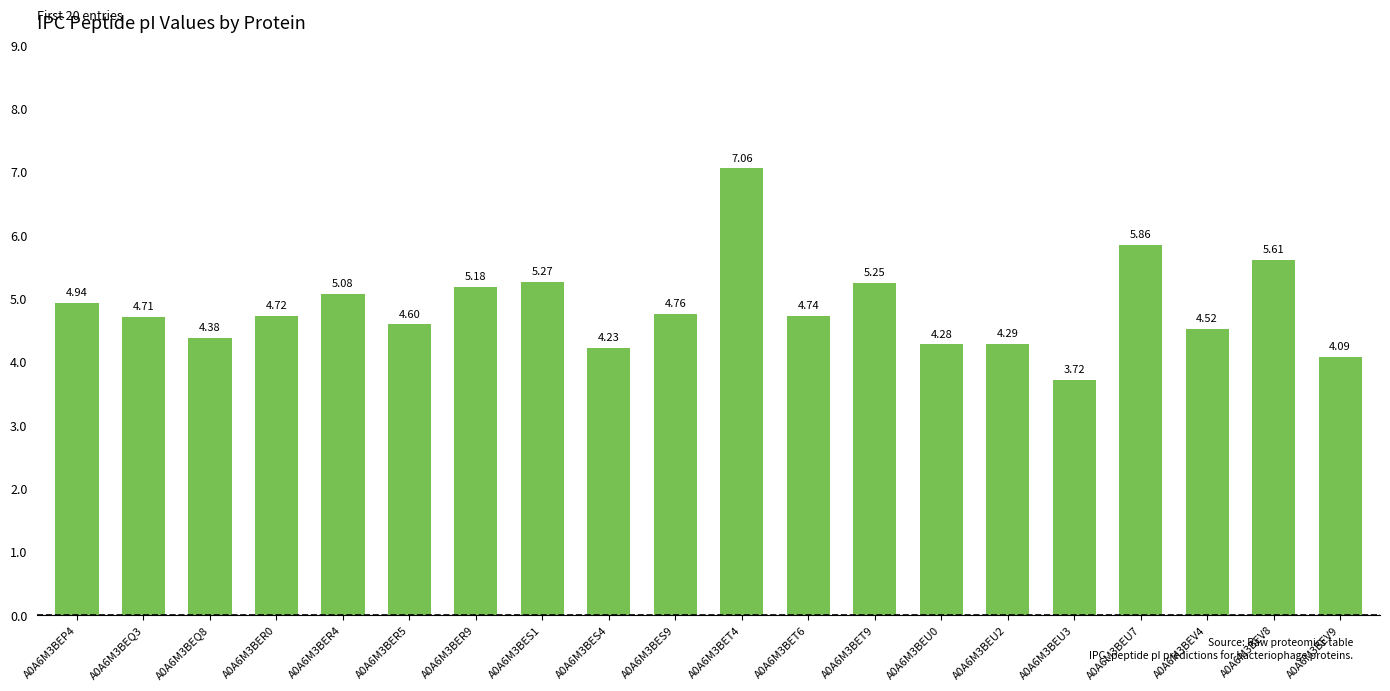

What is the sum of the values at A0A6M3BER4 and A0A6M3BEU3?

8.8